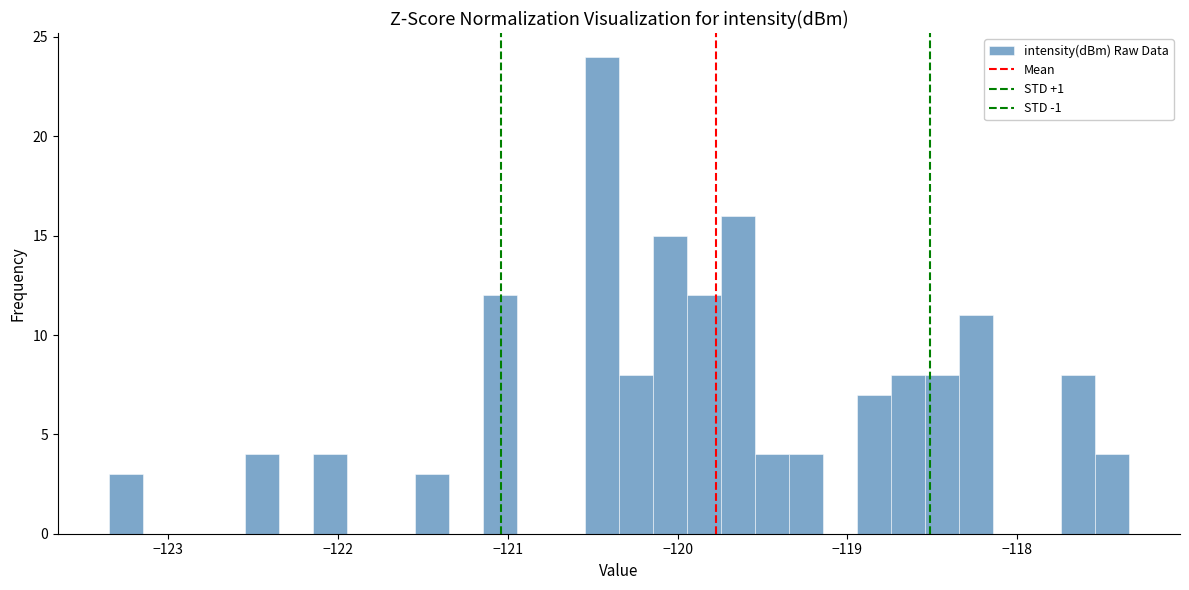

Around what value on the x-axis is the tallest bar? Give the approximate position of its centre, as read against the axis.

-120.4